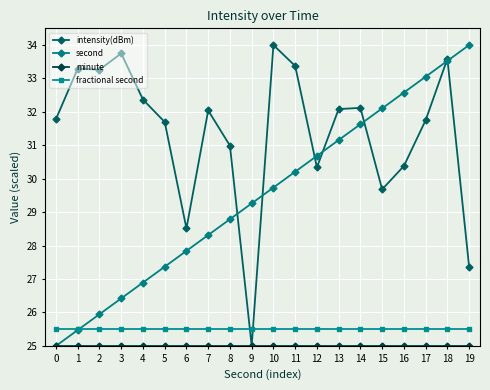

What is the average value of the intensity(dBm) series?

31.4